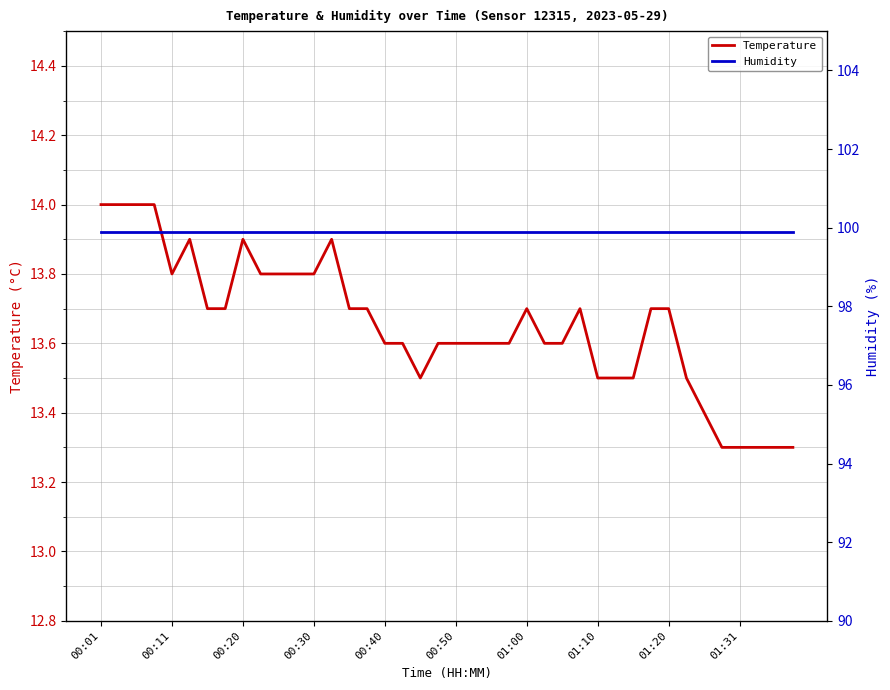

Is this an area chart (filled region under the line)?

No